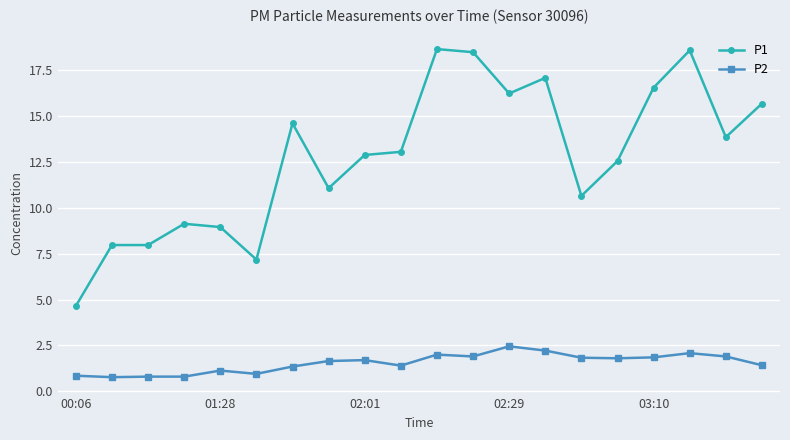

True or false: P2 has more than 1 interior local peaks.

True